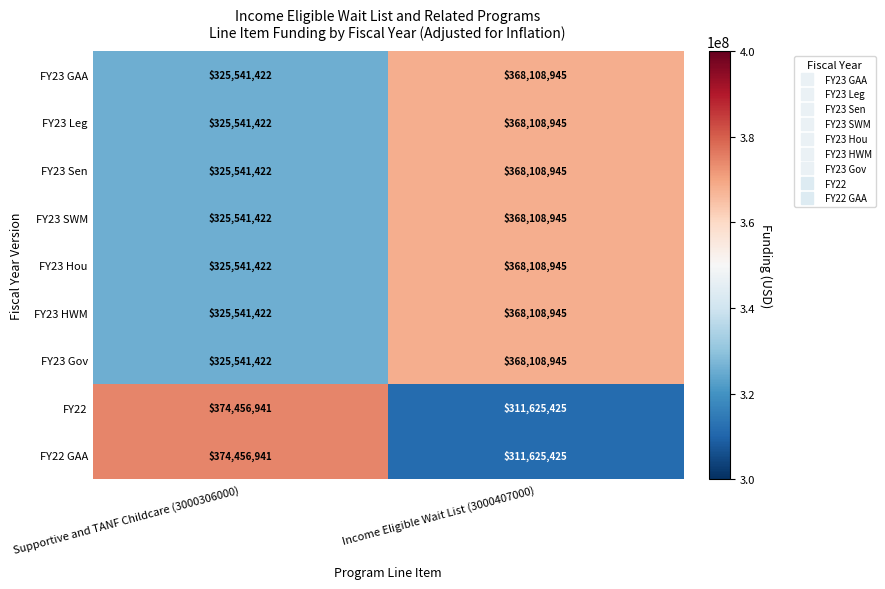

What is the greatest value displayed?

374456941